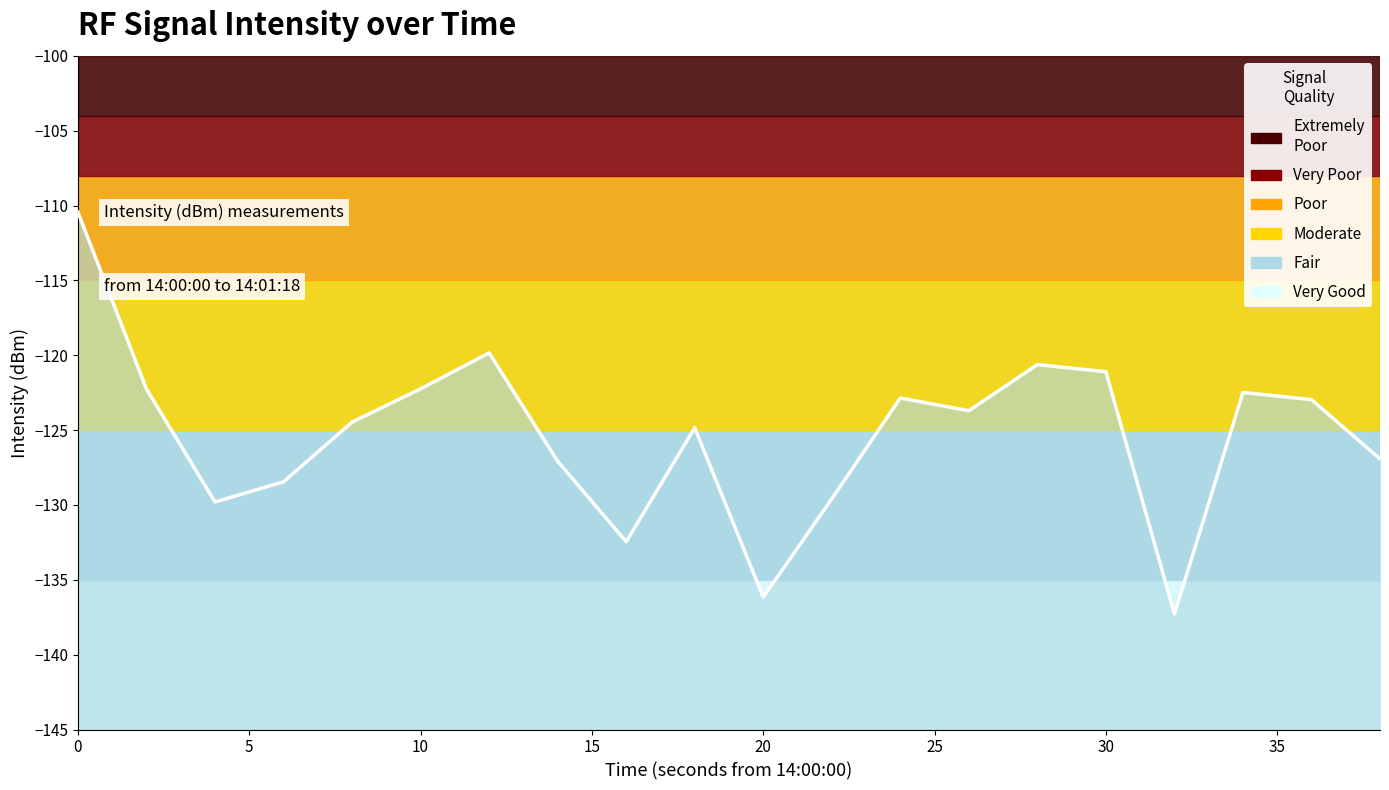

True or false: the data shows -119.8 at 12.

True